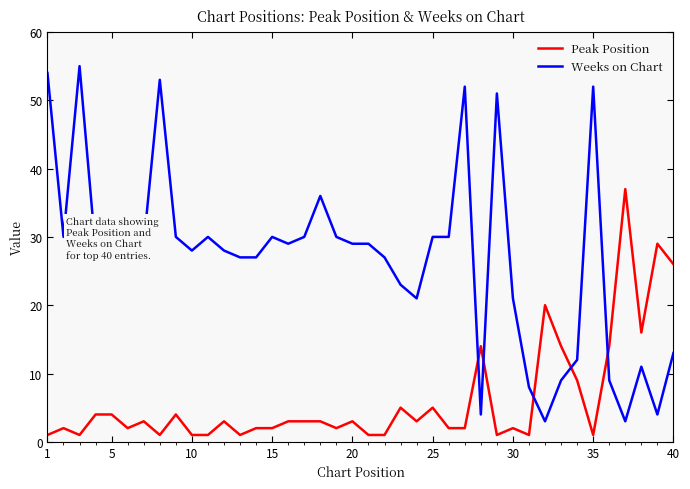

What is the difference between the second highest and second lowest values in the Weeks on Chart series?

51